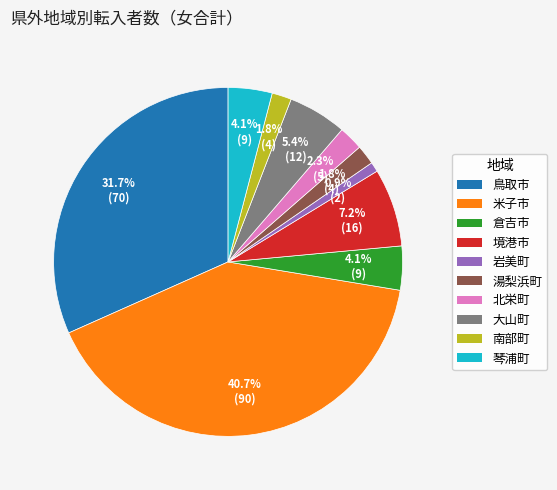

Approximately how many times larger is the value at 倉吉市 compared to 米子市?

0.1